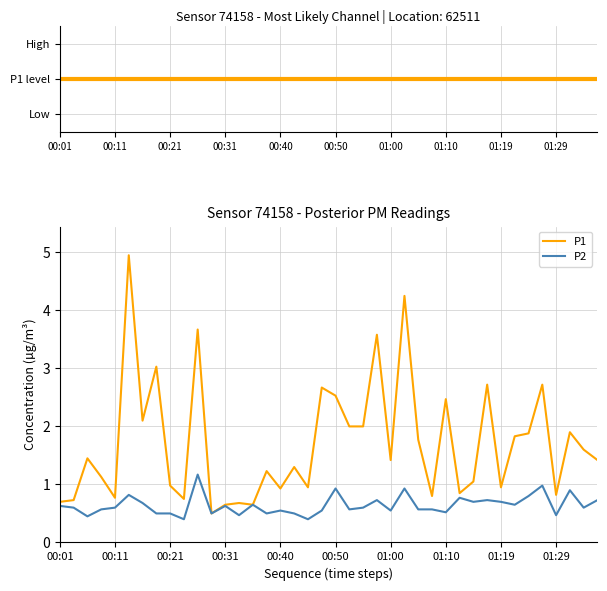

What is the highest value of the P1 series?

5.0